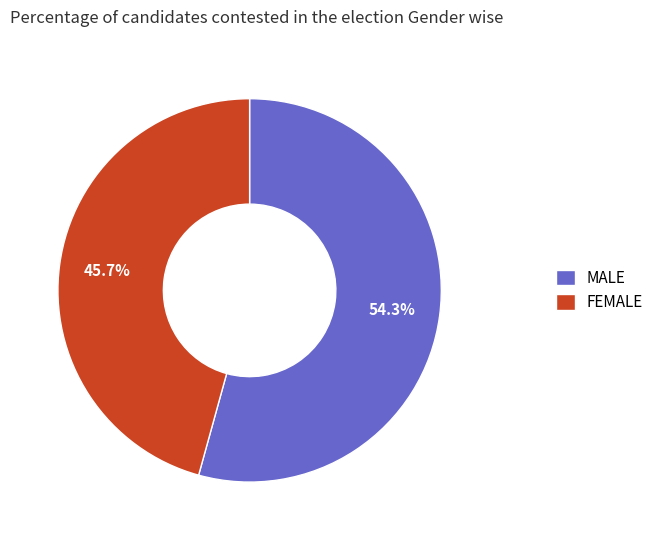

Is there any slice that represents more than half of the pie?

Yes